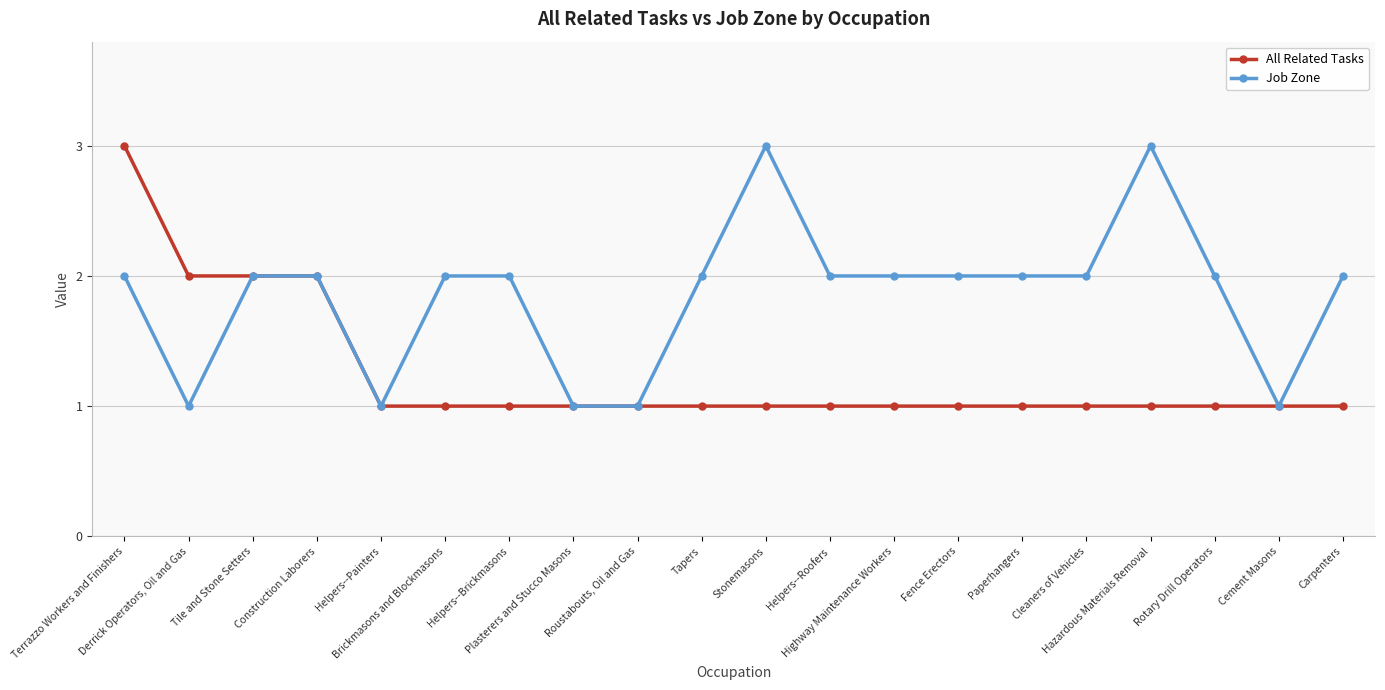

What is the greatest value displayed?

3